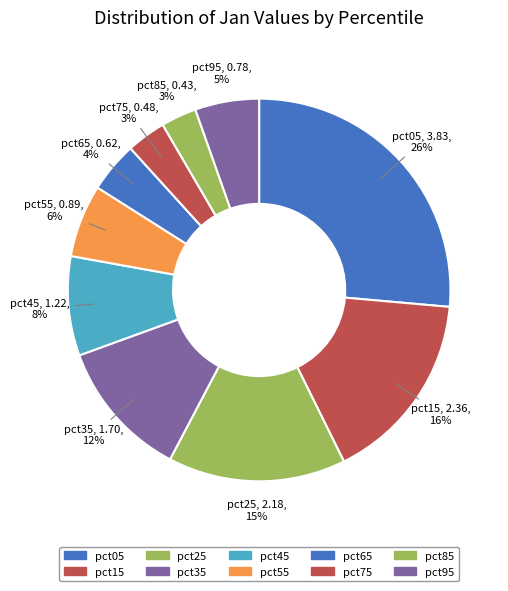

To the nearest percent, what is the combined percentage of pct95 and pct55?

12%